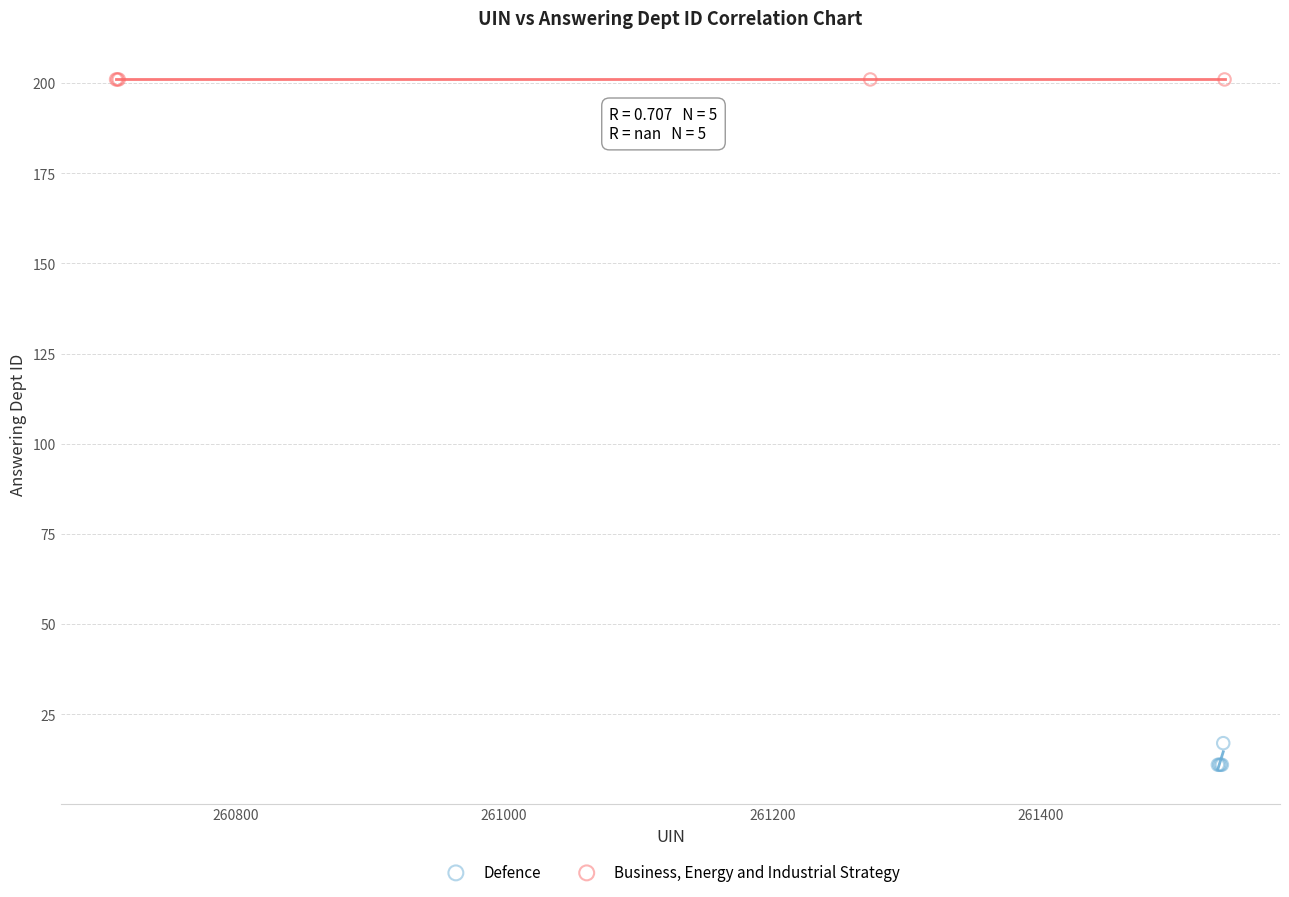

Which series contains the highest Y value?

Business, Energy and Industrial Strategy